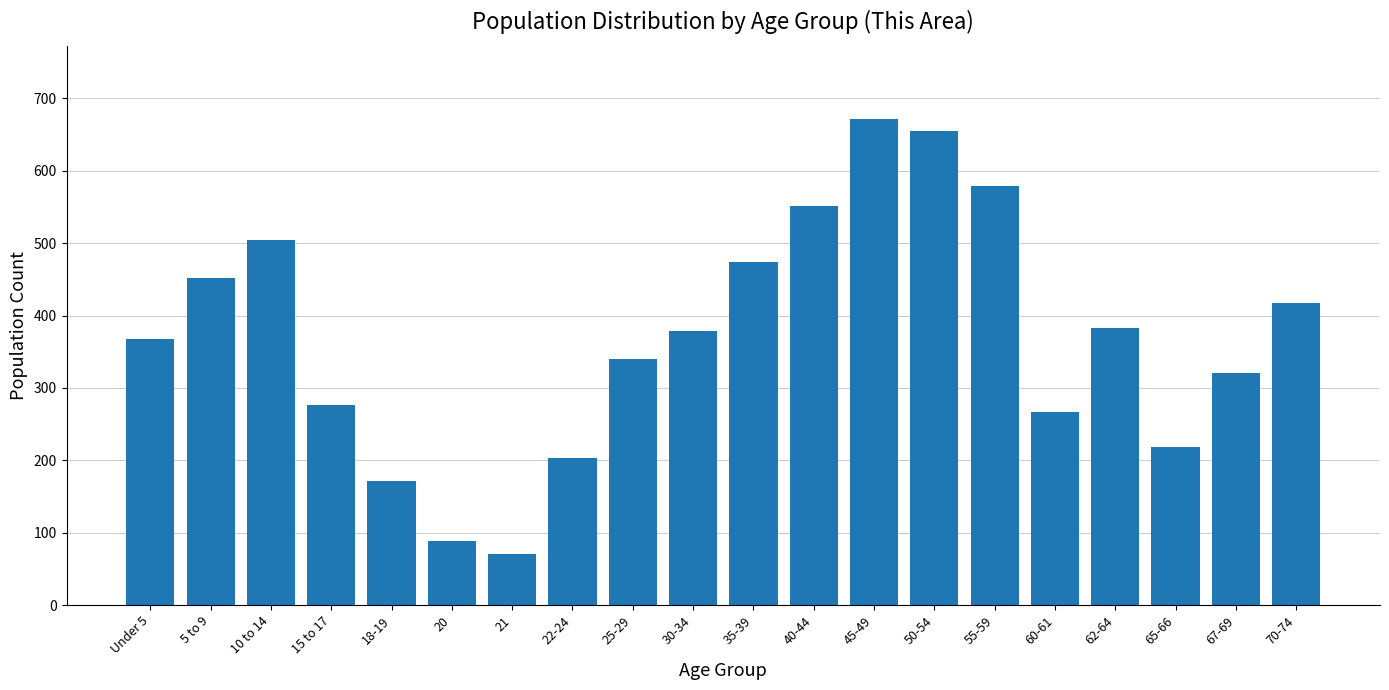

Reading left to right, extract all data points from this chart.

368	452	504	276	172	89	70	203	340	379	474	551	672	655	579	267	383	218	320	417